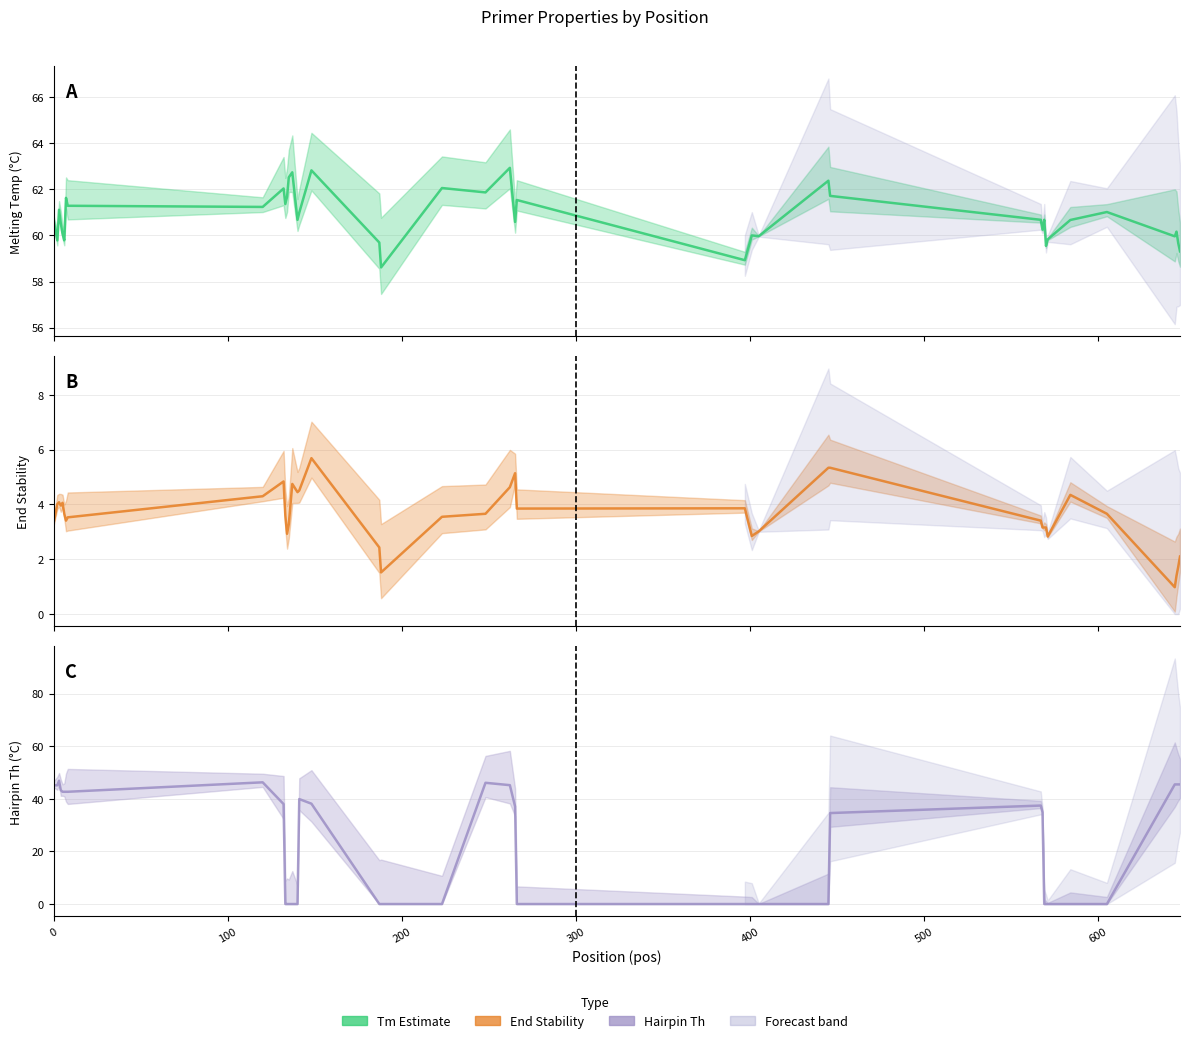

Is the value of PRIMER_RIGHT_0_HAIRPIN_TH at 9 greater than the value of PRIMER_RIGHT_0_END_STABILITY at 0?

Yes